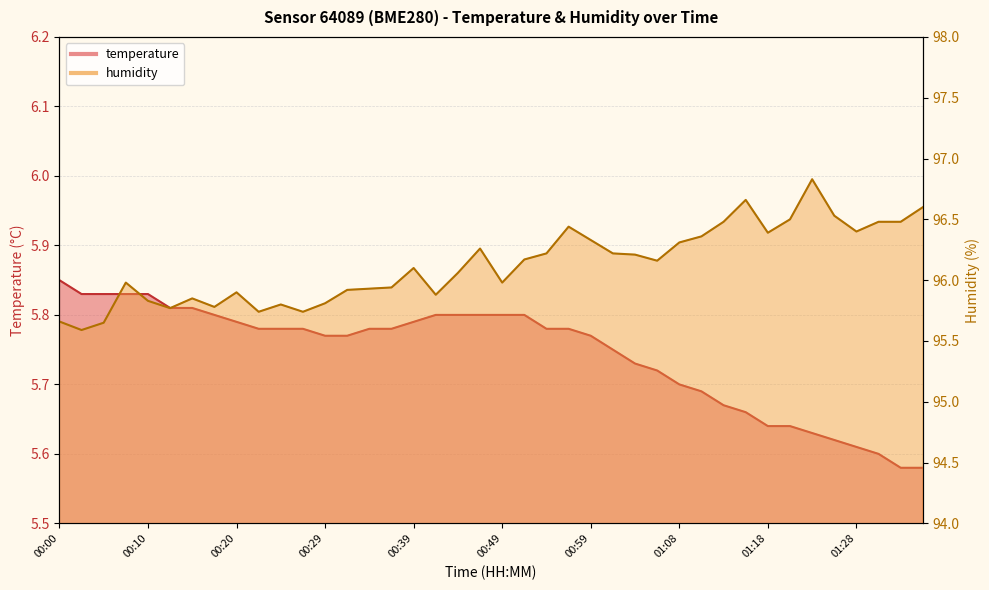

Is it true that temperature equals 9.4 at 00:42?

False